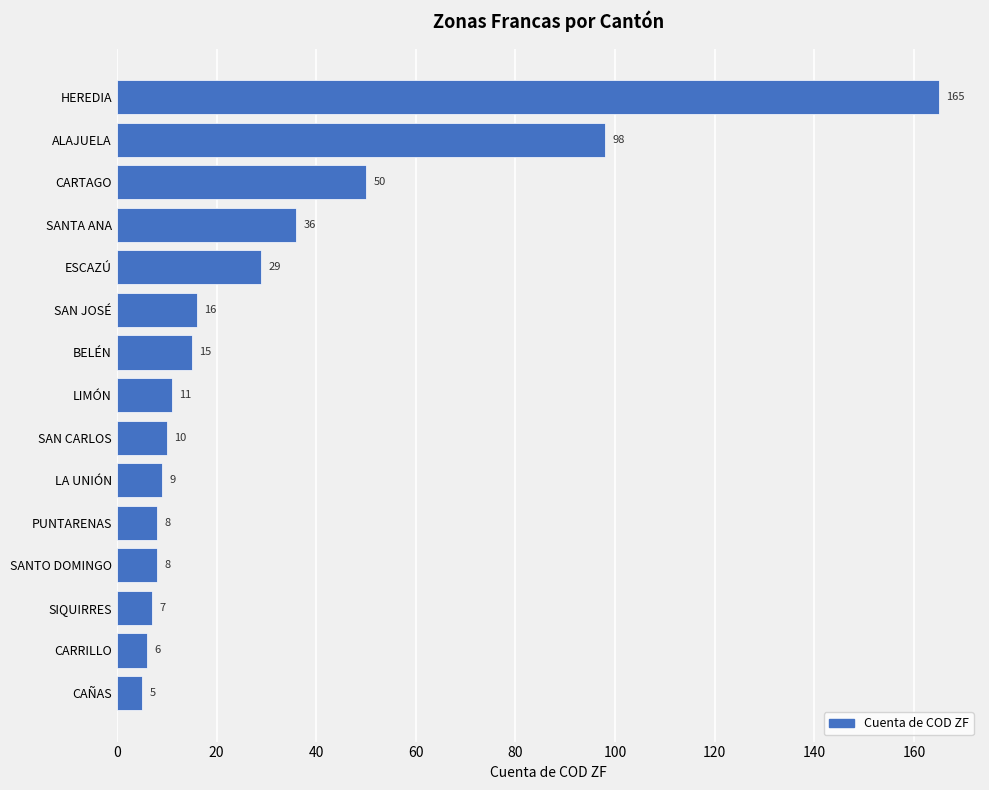

What is the difference between the values at SAN CARLOS and BELÉN?

5